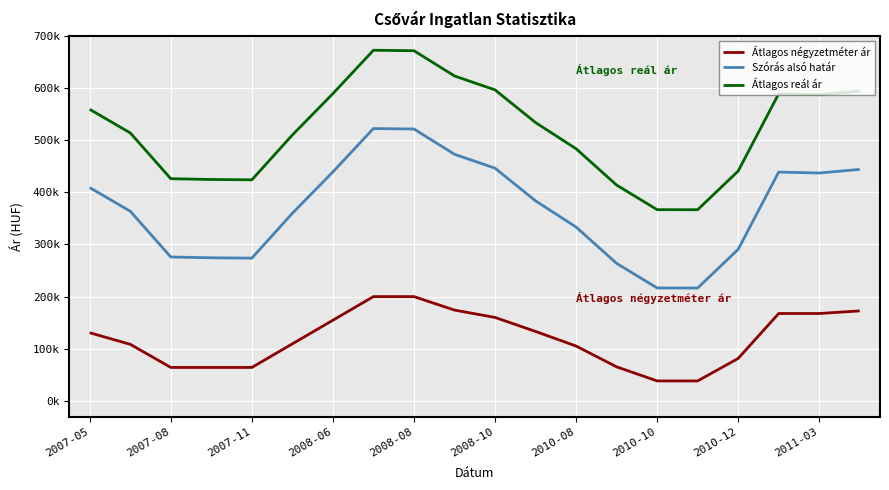

Is this an area chart (filled region under the line)?

No